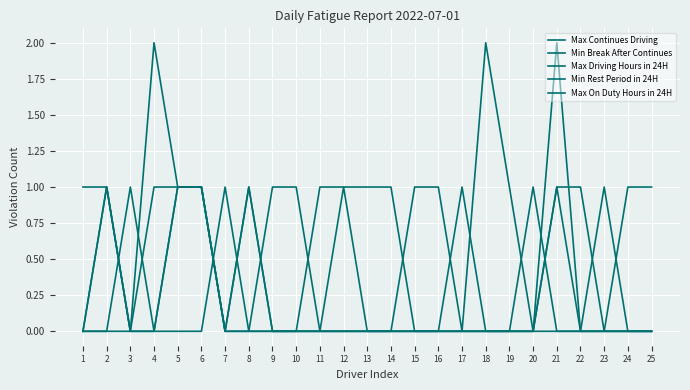

Is this an area chart (filled region under the line)?

No